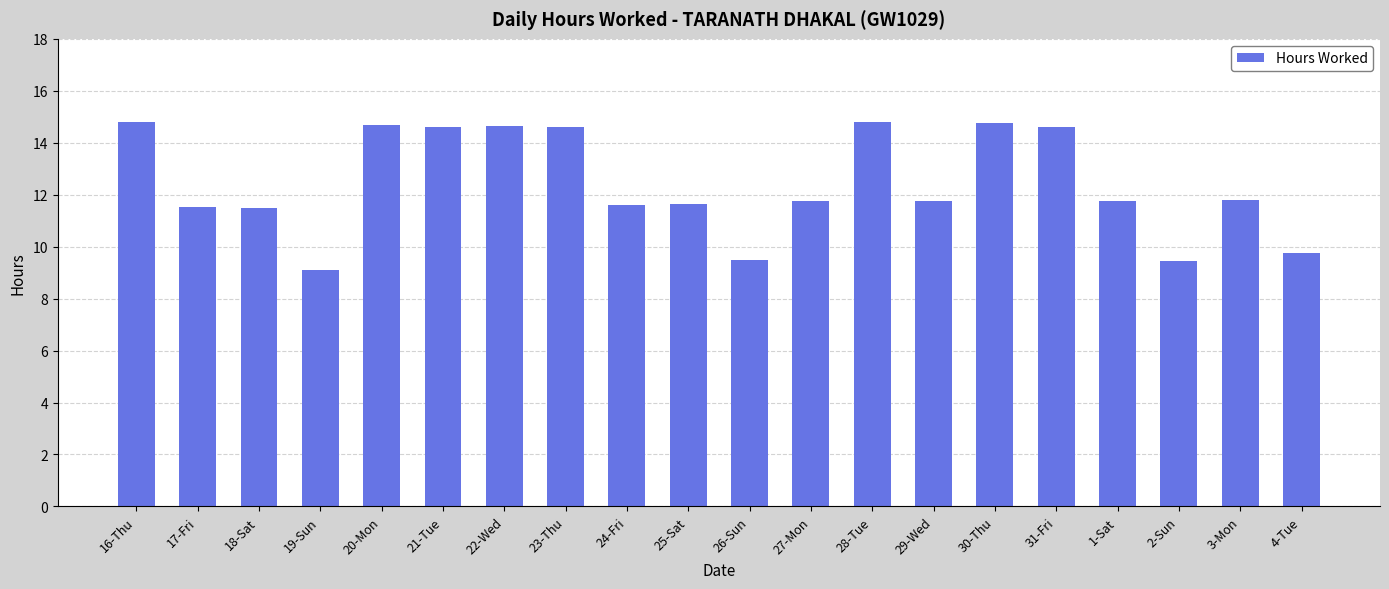

At which label does the data first exceed 11?

16-Thu